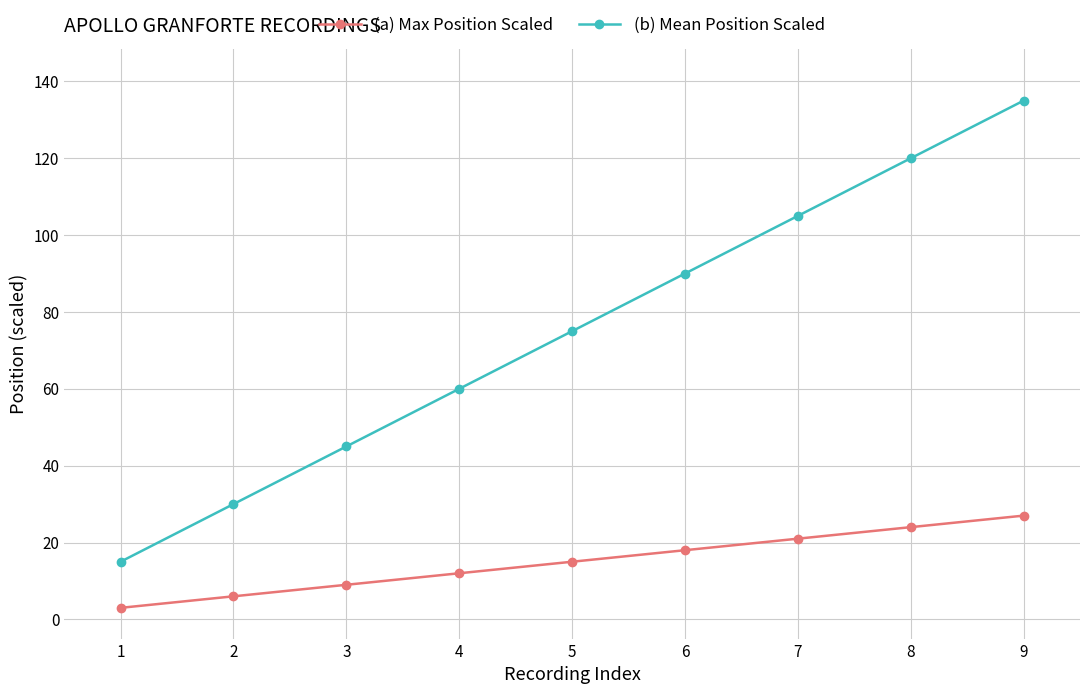

What are all the series names shown in the legend?

(a) Max Position Scaled, (b) Mean Position Scaled